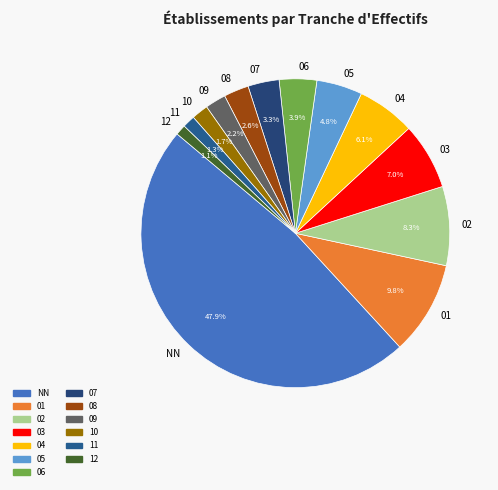

Is it true that 02 is 8% of the pie?

True